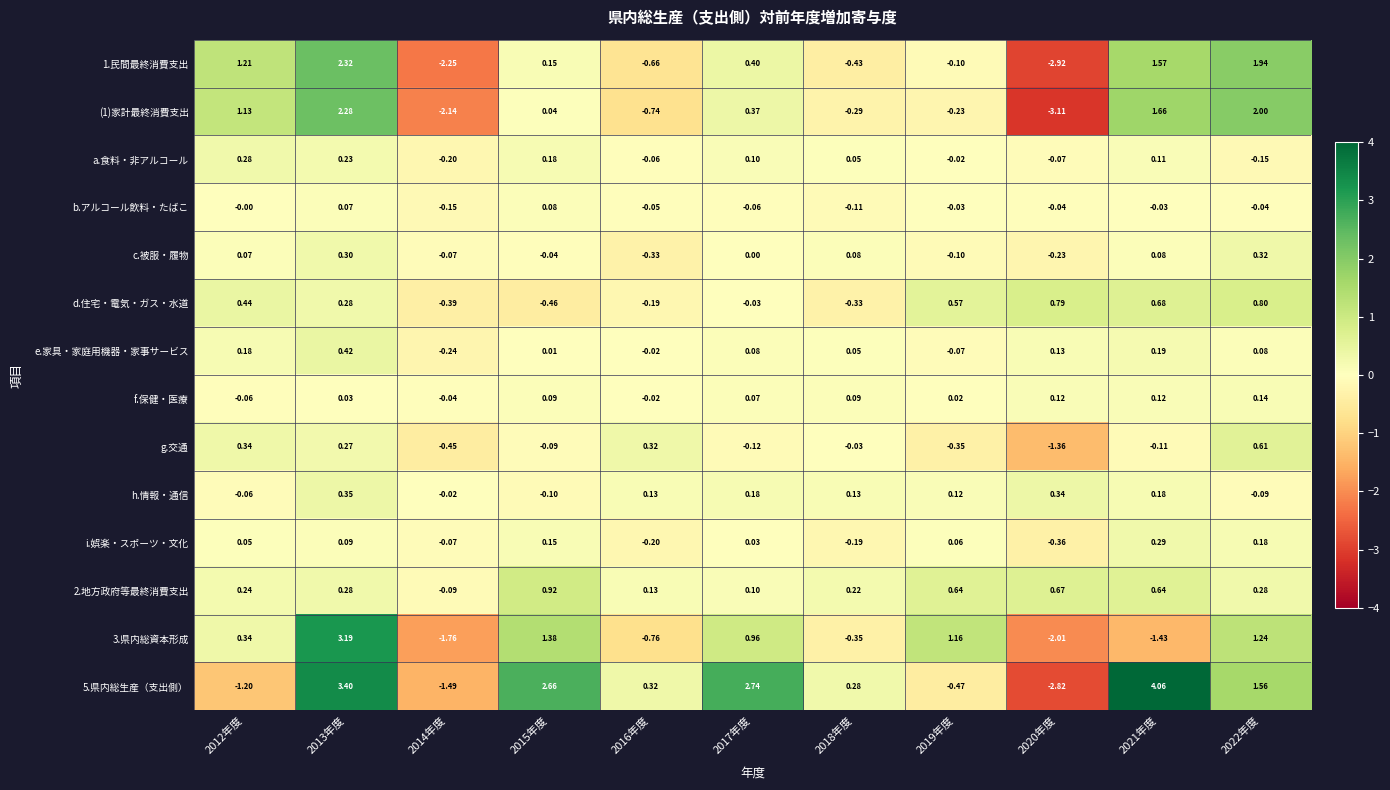

What is the total value across all series at 2013年度?

13.5